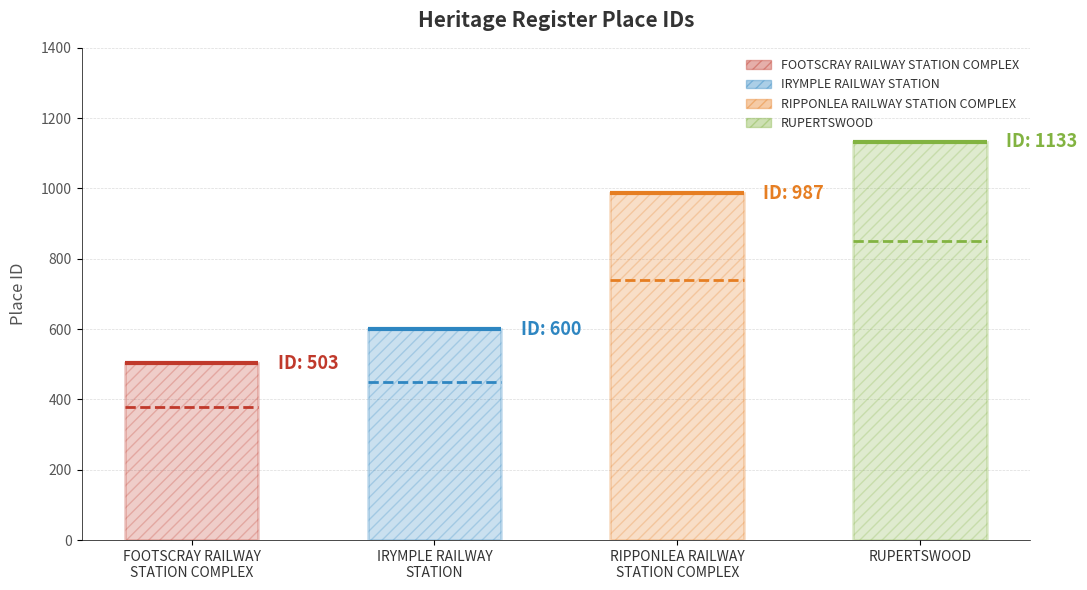

What is the sum of the values at RIPPONLEA RAILWAY
STATION COMPLEX and FOOTSCRAY RAILWAY
STATION COMPLEX?

1490